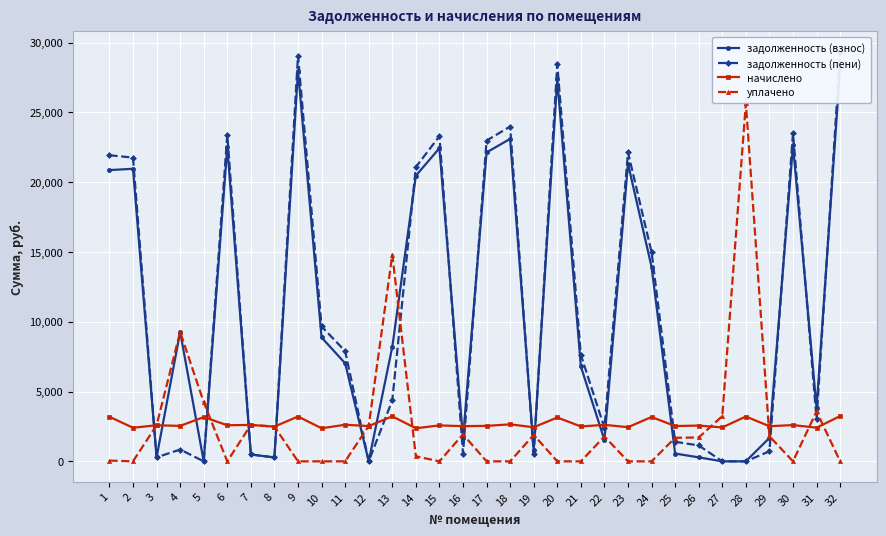

What is the sum of the задолженность (взнос) values at 7 and 4?

9763.8